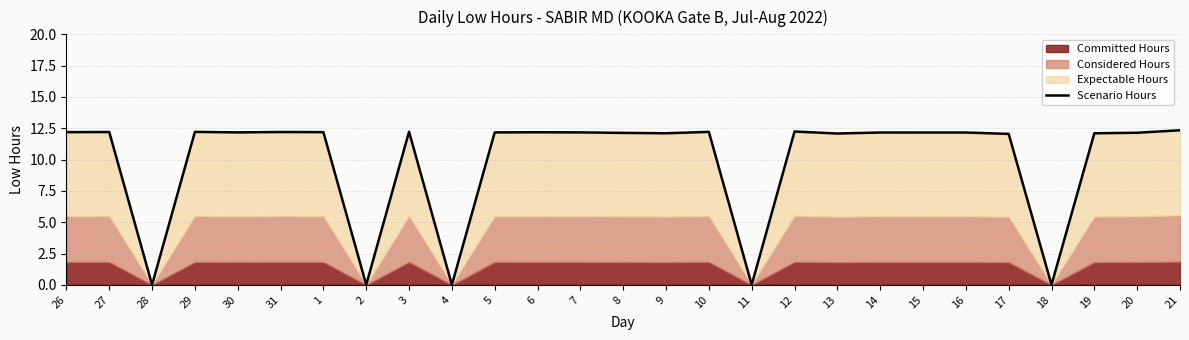

The chart shows a value of 3.7 at 12. True or false?

False